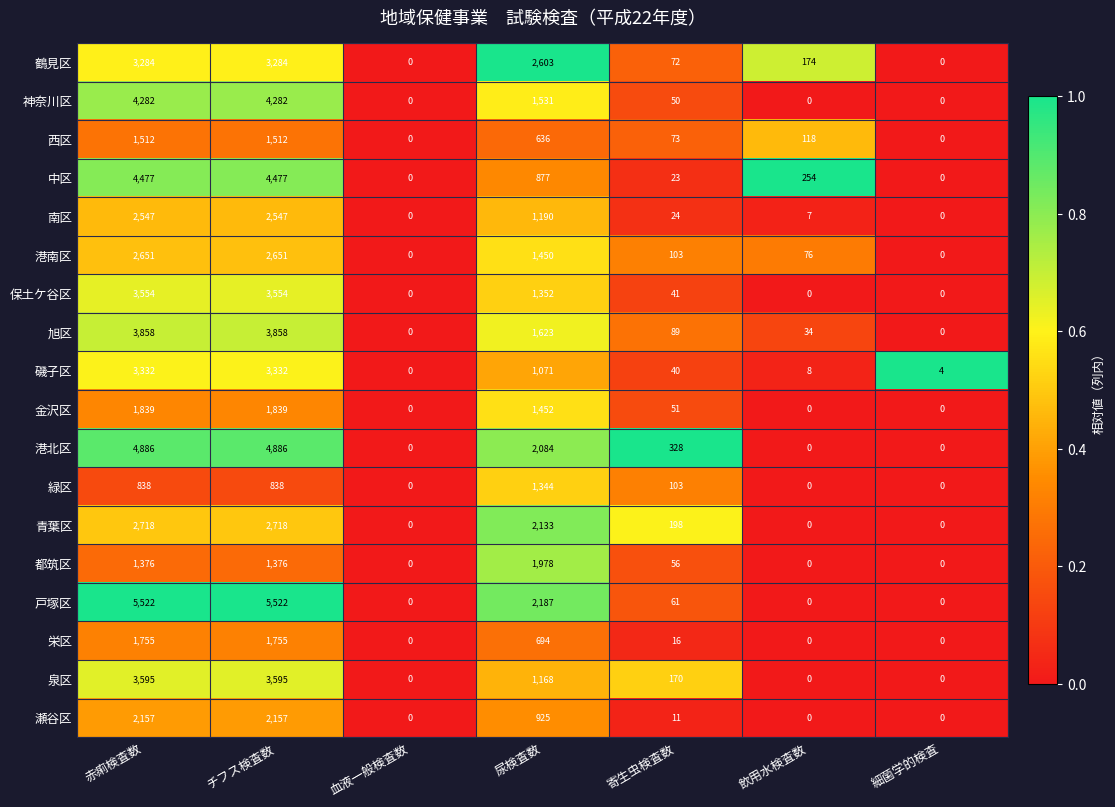

What is the sum of the 神奈川区 values at 寄生虫検査数 and 血液一般検査数?

50